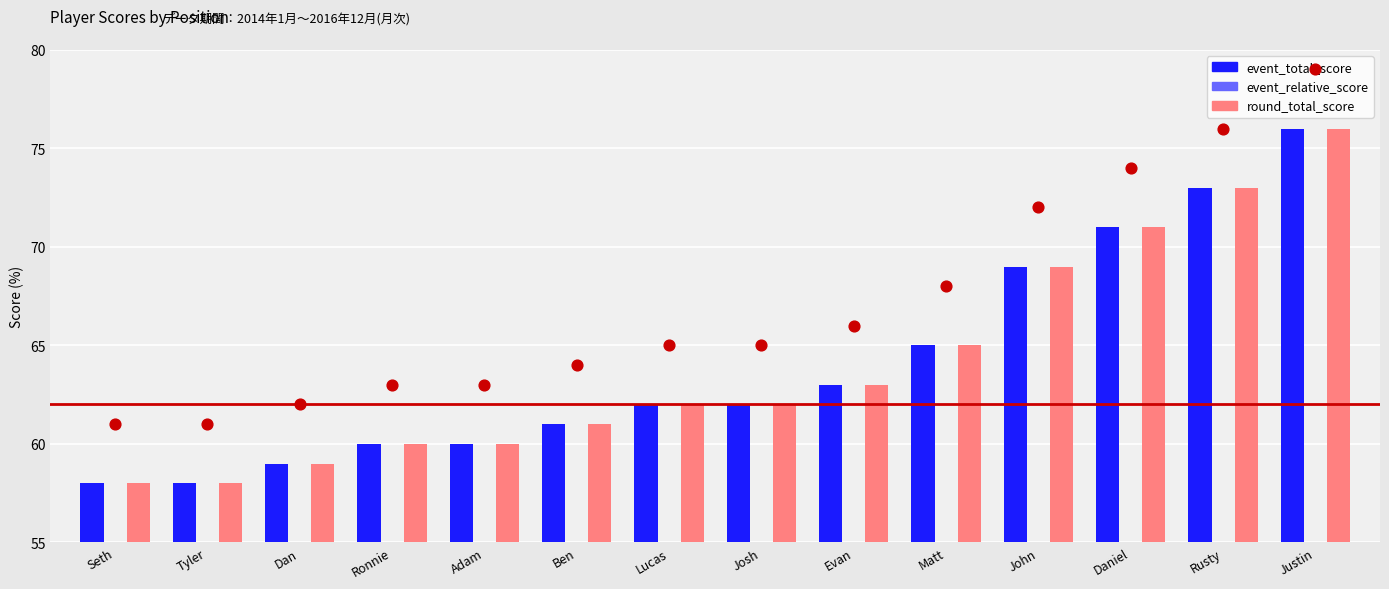

Which series reaches the minimum Y coordinate?

event_relative_score